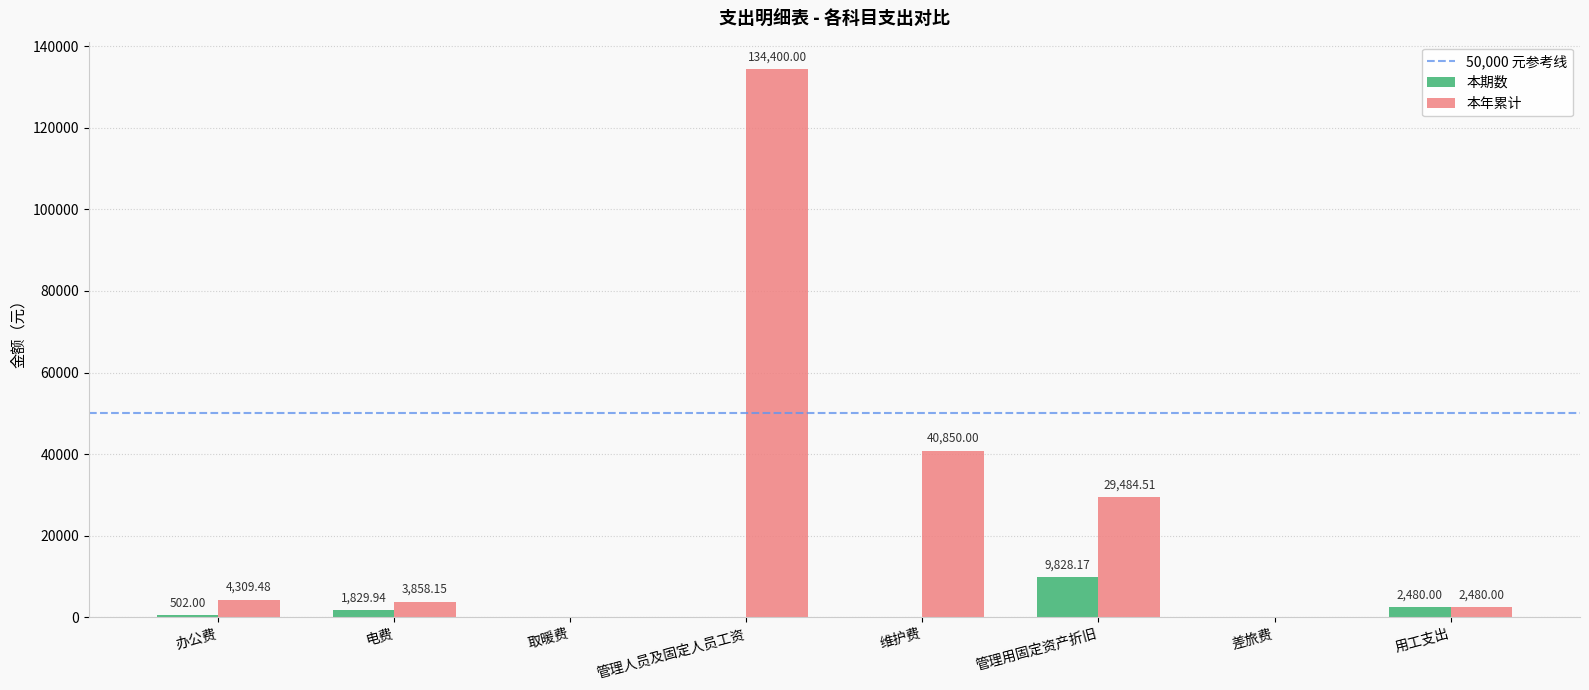

Reading right to left, what are all the values shown in this chart?

本期数: 2480.0	0.0	9828.2	0.0	0.0	0.0	1829.9	502.0
本年累计: 2480.0	0.0	29484.5	40850.0	134400.0	0.0	3858.2	4309.5